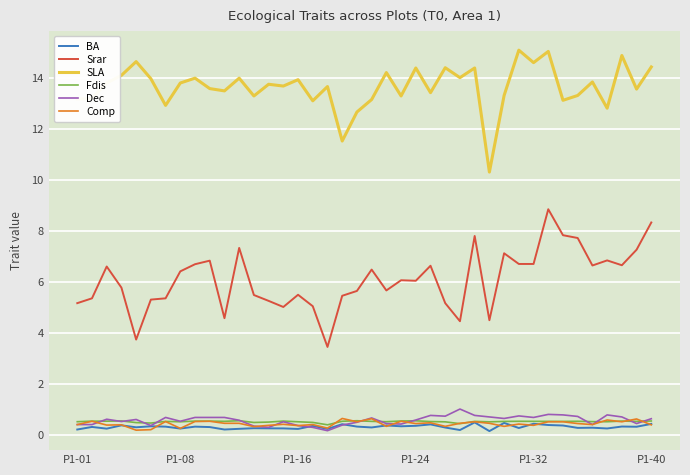

True or false: SLA and BA intersect in this chart.

False